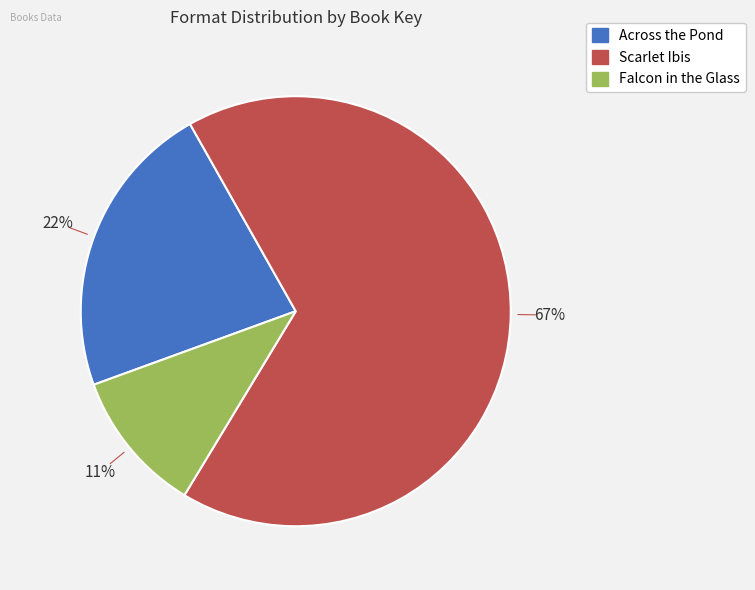

To the nearest percent, what portion does Falcon in the Glass represent?

11%